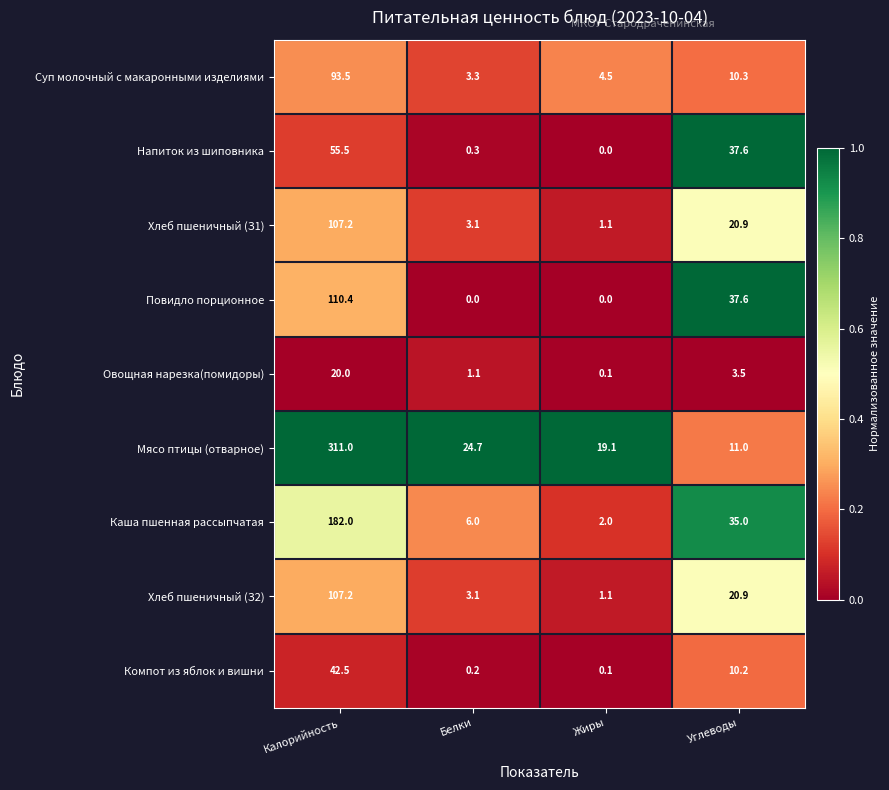

How many data points does each series have?

4